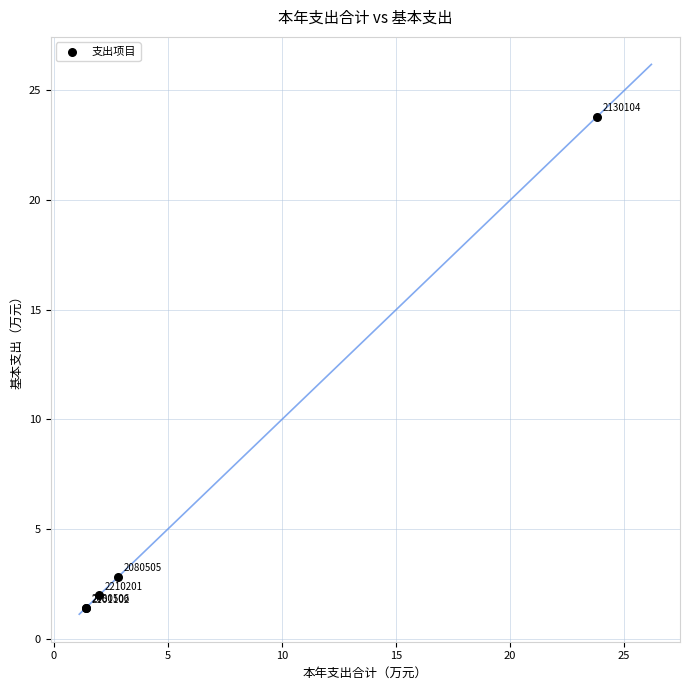

What Y value in the scatter plot is closest to 12?

2.8